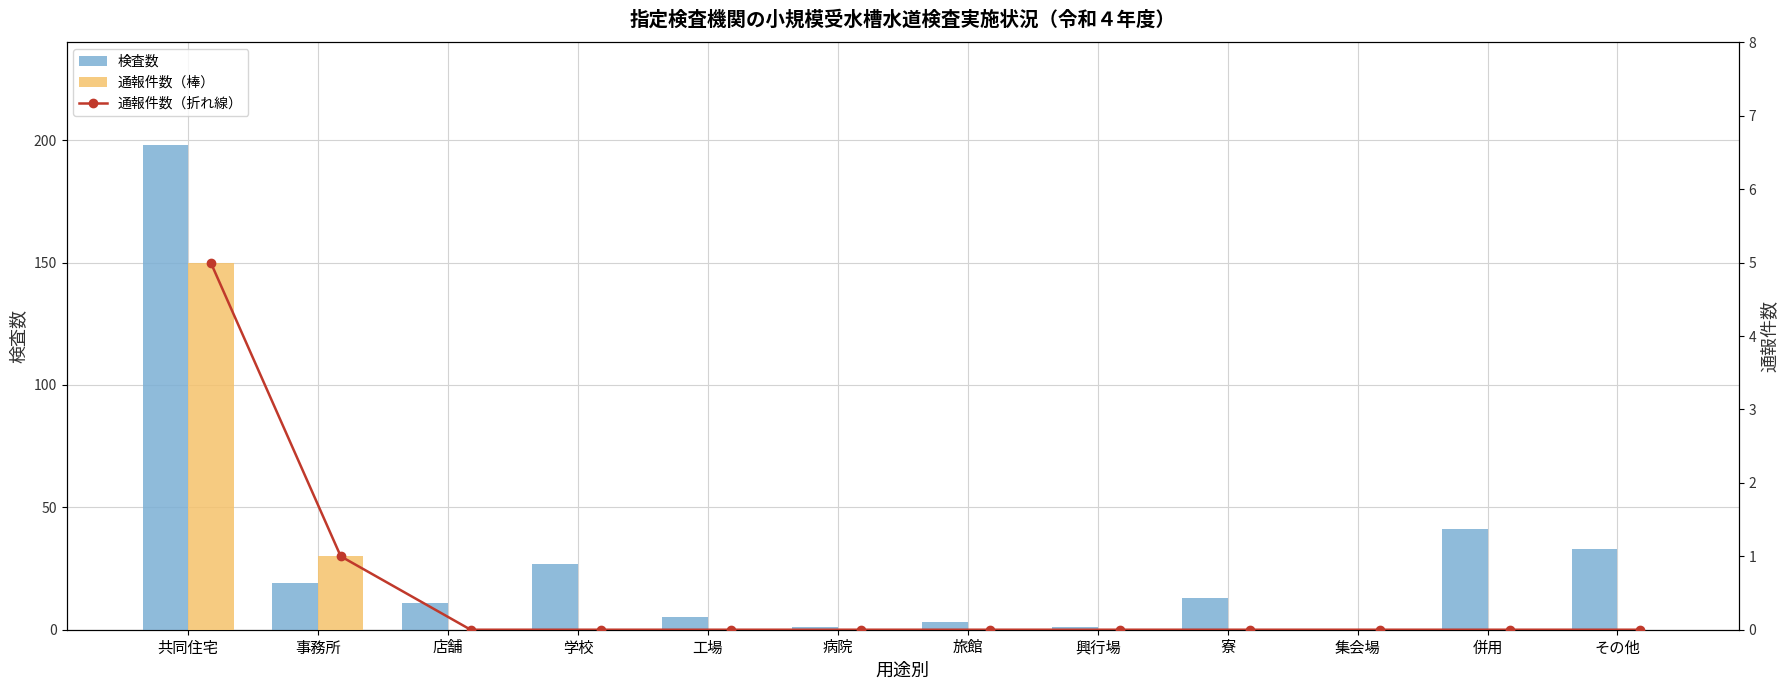

What is the difference between the maximum and minimum values in the 検査数 series?

198